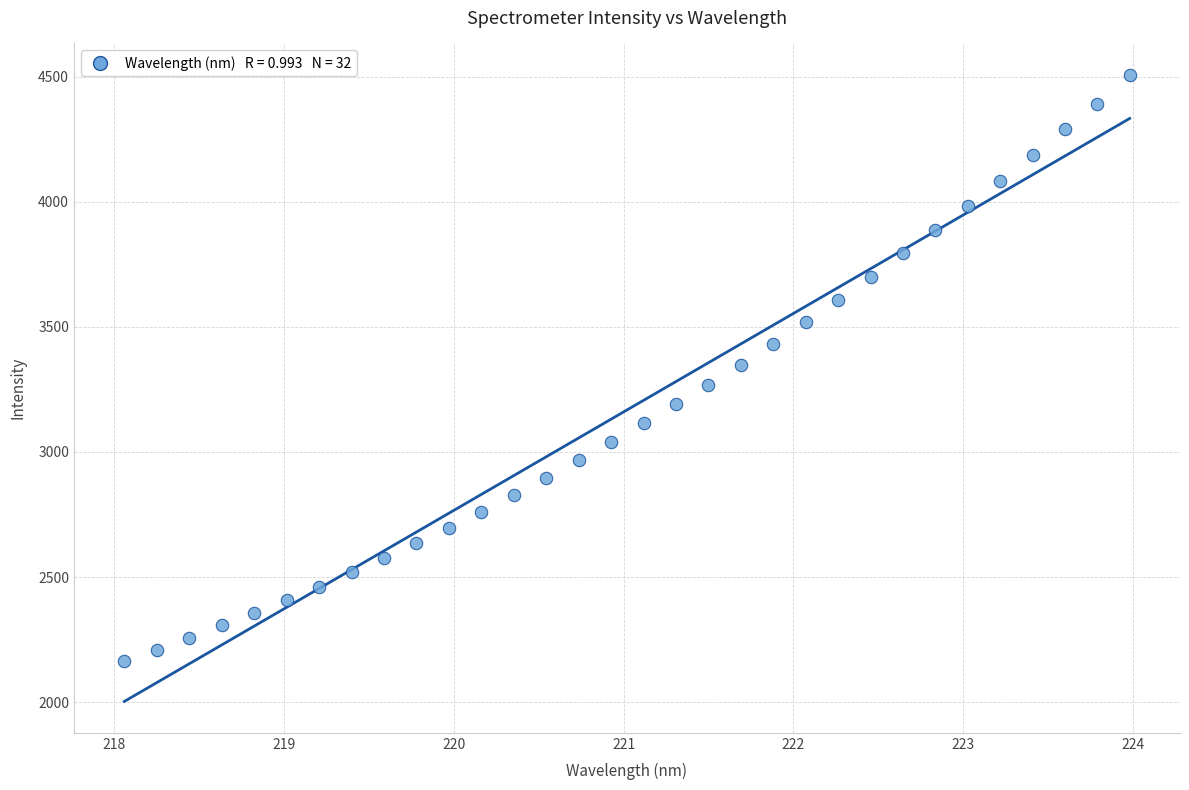

What is the range of Y values (max minus min)?

2344.8